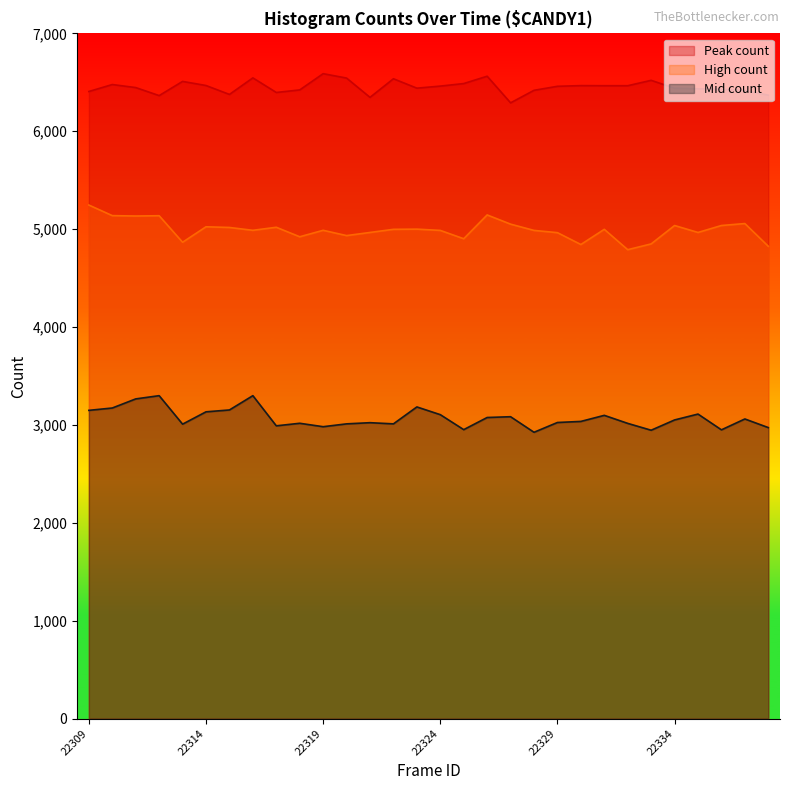

True or false: Mid count and High count intersect in this chart.

False